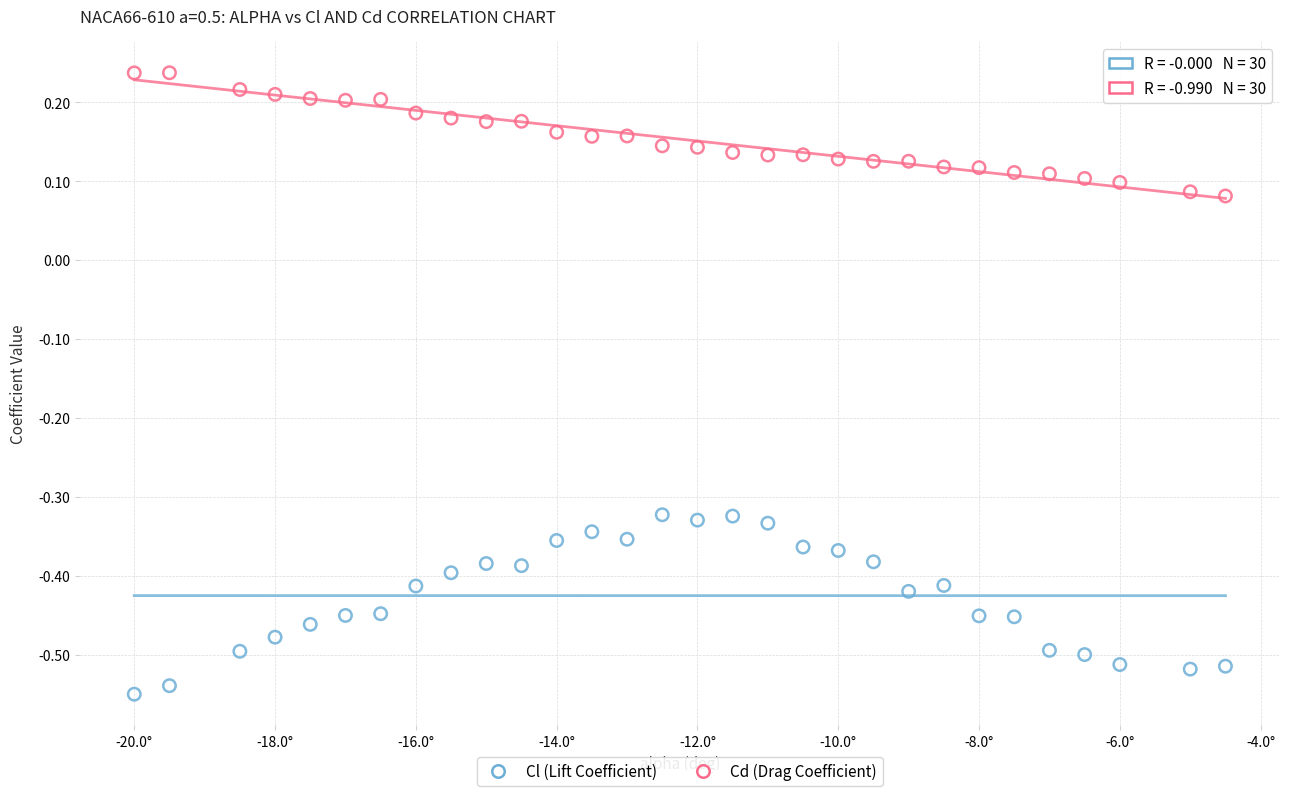

Which series has the largest Y range (max minus min)?

Cl (Lift Coefficient)